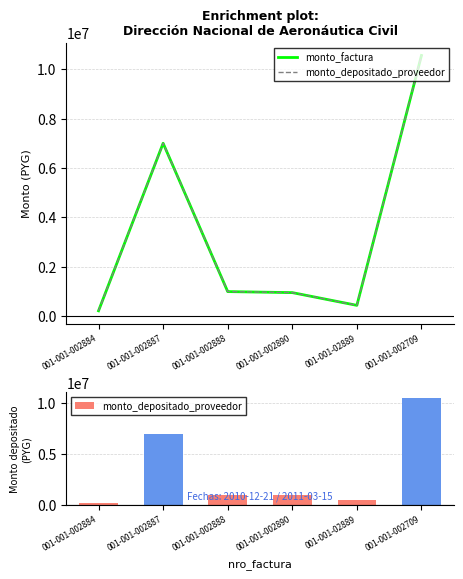

What is the greatest value displayed?

10558000